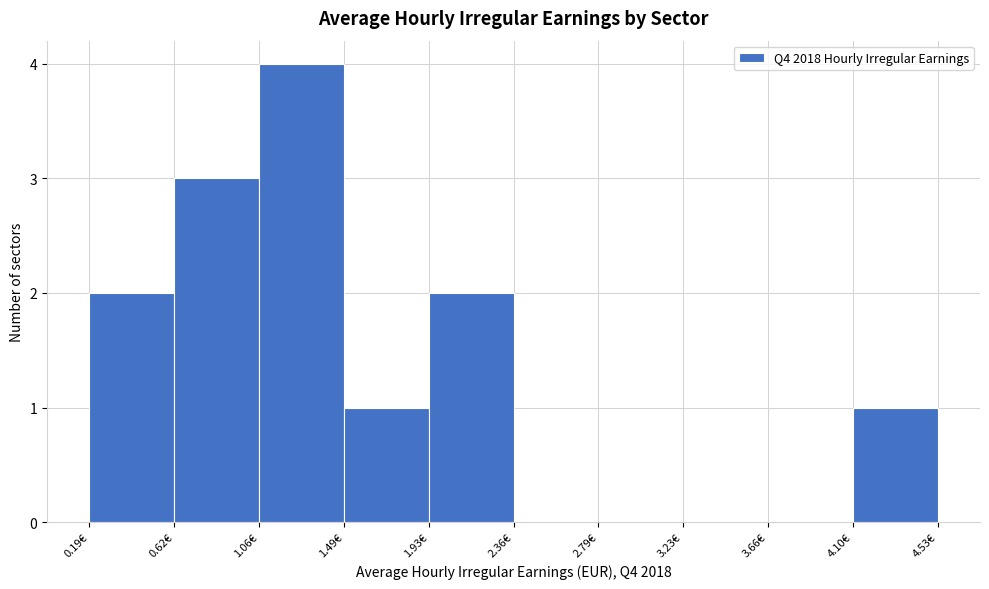

How tall is the bar that spans 4.10 to 4.55 on the x-axis? Neither the bar edges nor the heights are printed on the chart, so give them approximately, as read against the axes.

1